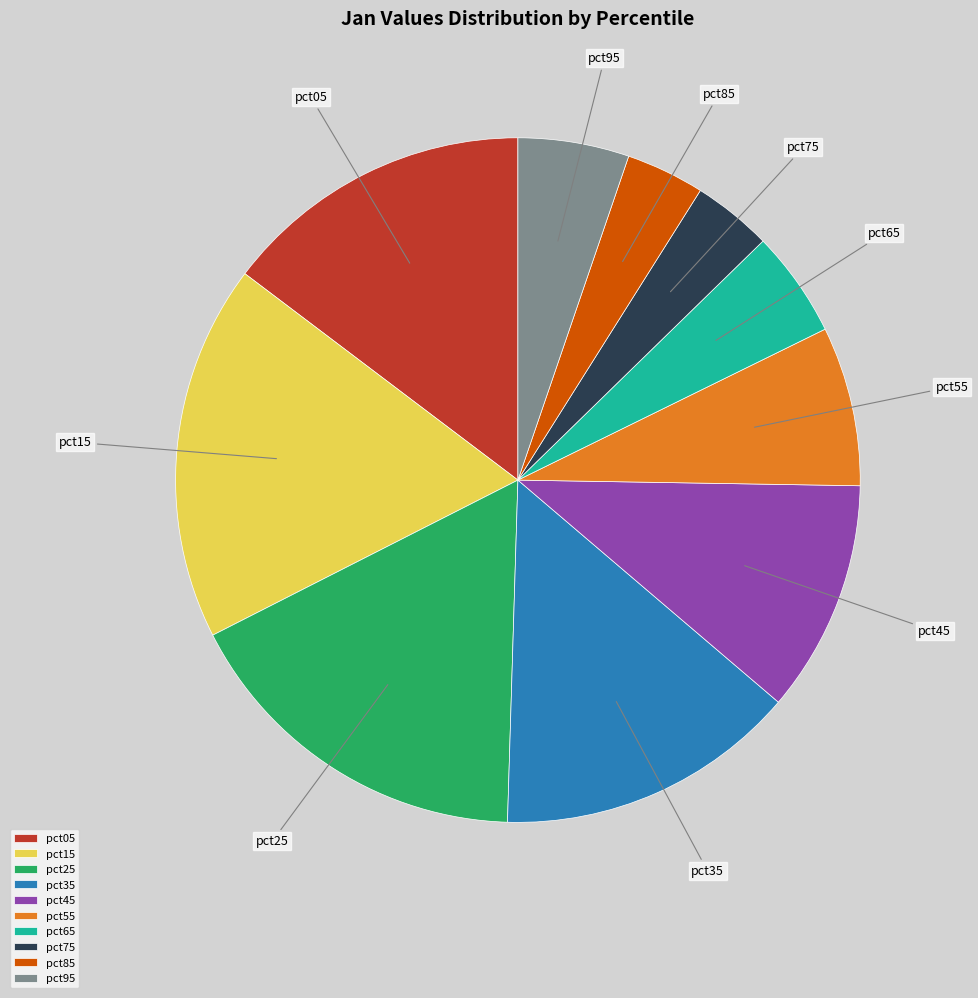

Which slice is the largest?

pct15